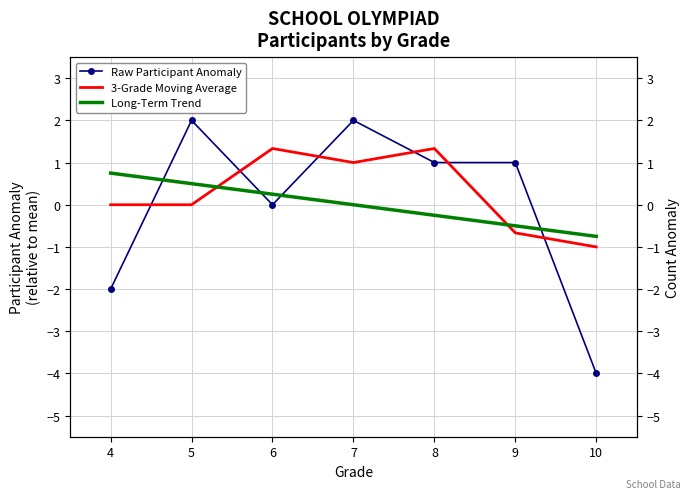

How many times do Long-Term Trend and Raw Participant Anomaly cross each other?

4